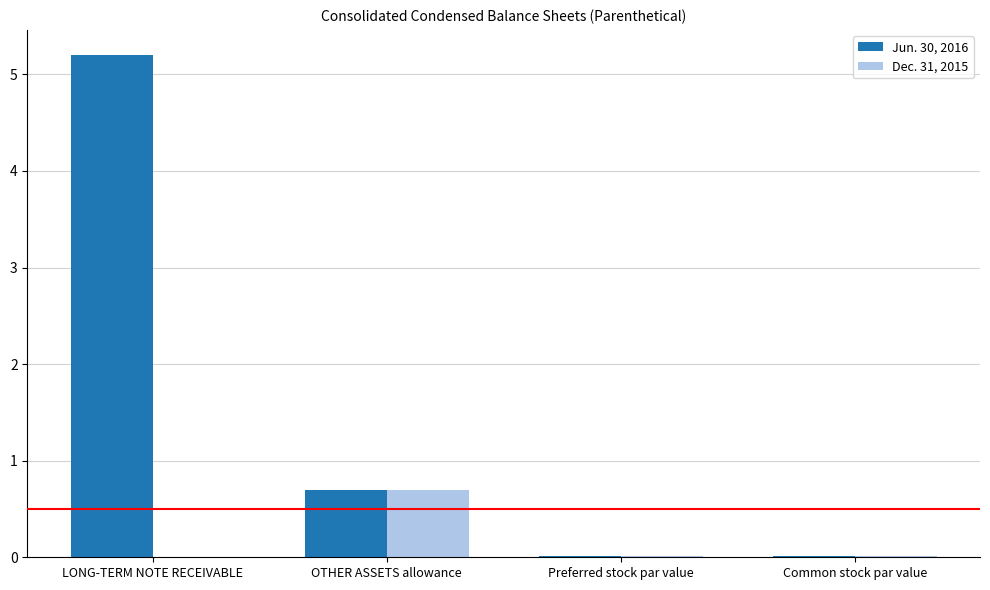

Which series has the largest total across all categories?

Jun. 30, 2016